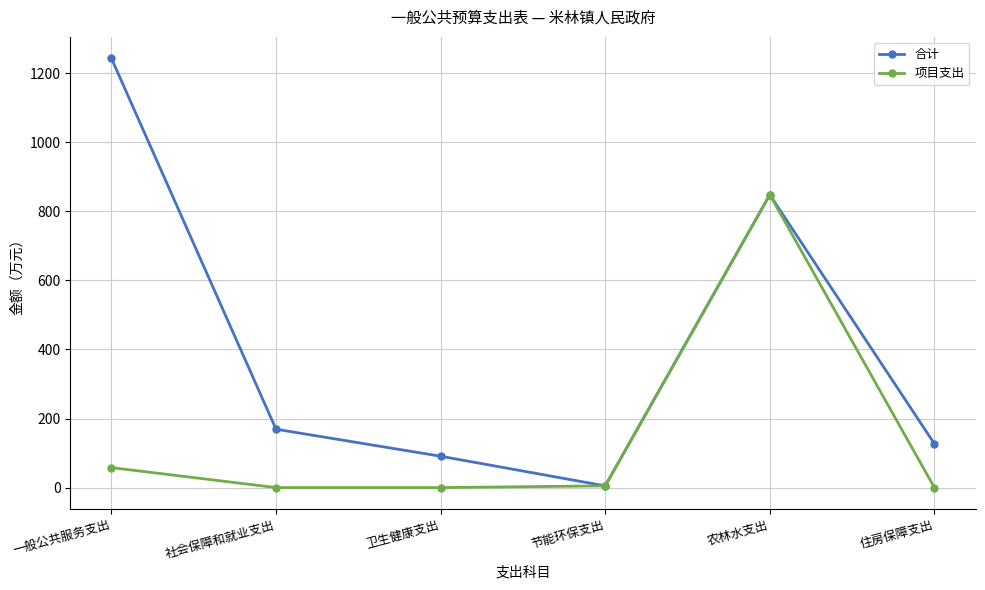

What is the difference between the maximum and minimum values in the 项目支出 series?

847.9